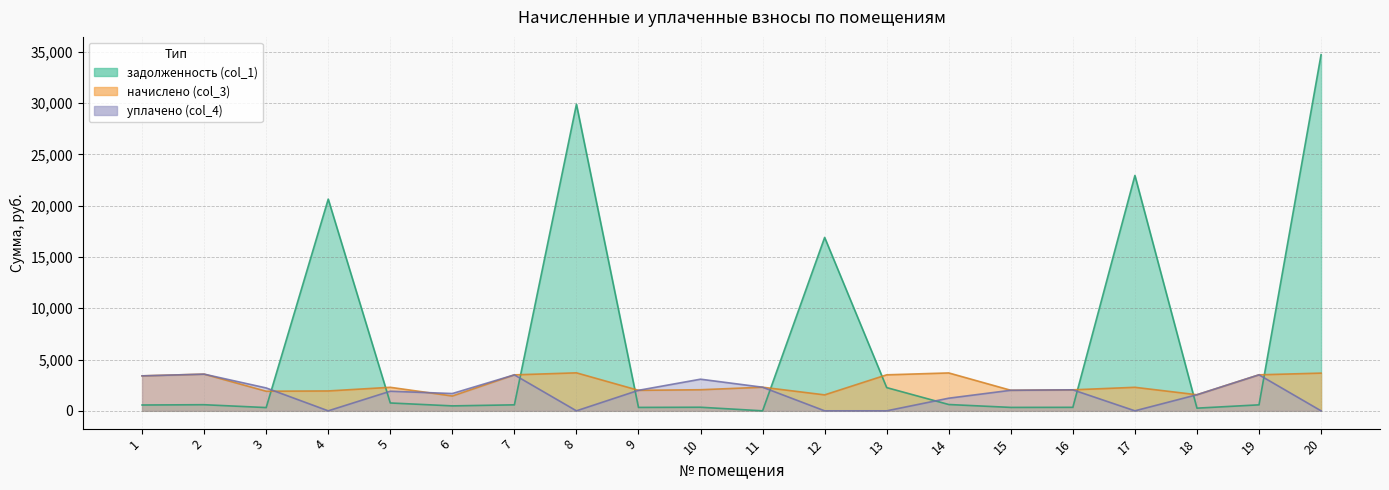

What is the difference between the начислено (col_3) values at 16 and 7?

1458.2